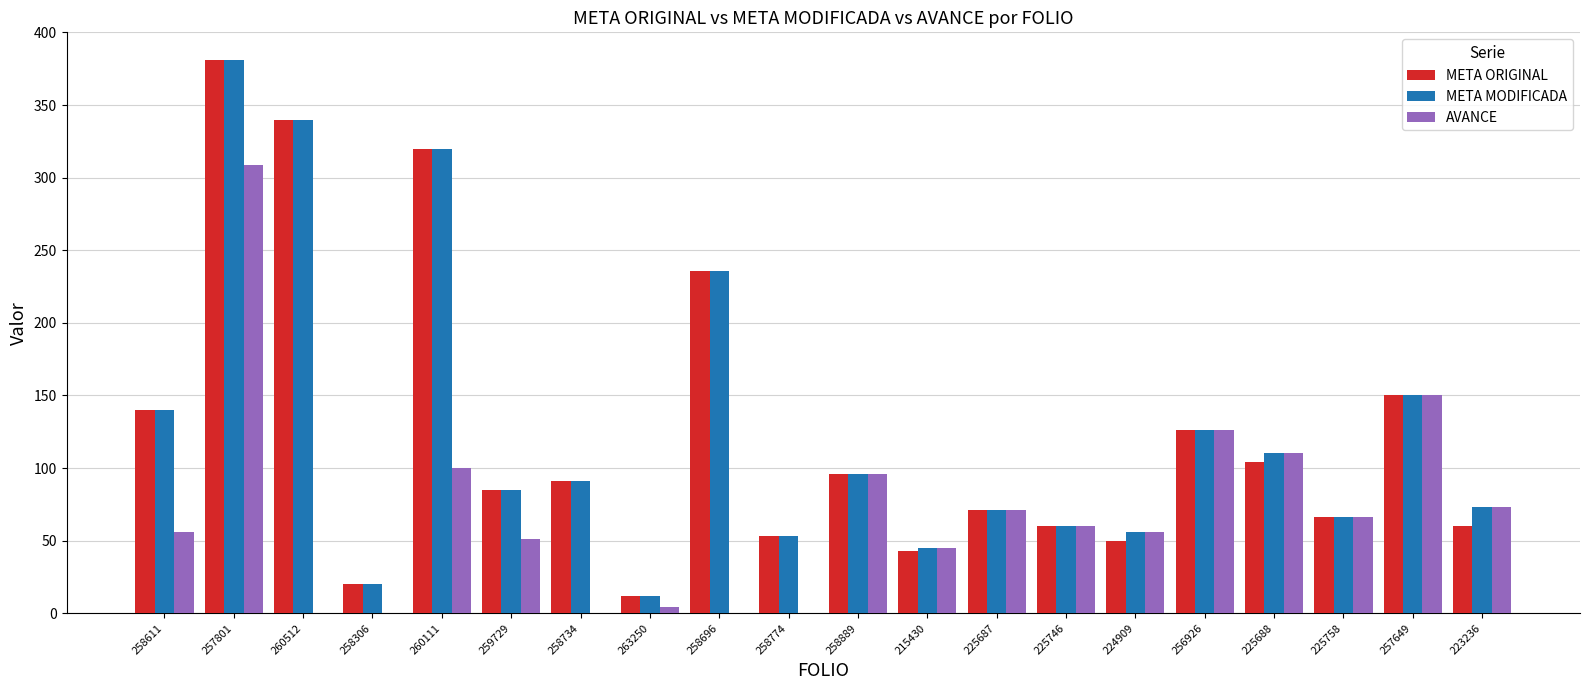

What is the sum of the META ORIGINAL values at 225687 and 259729?

156.0